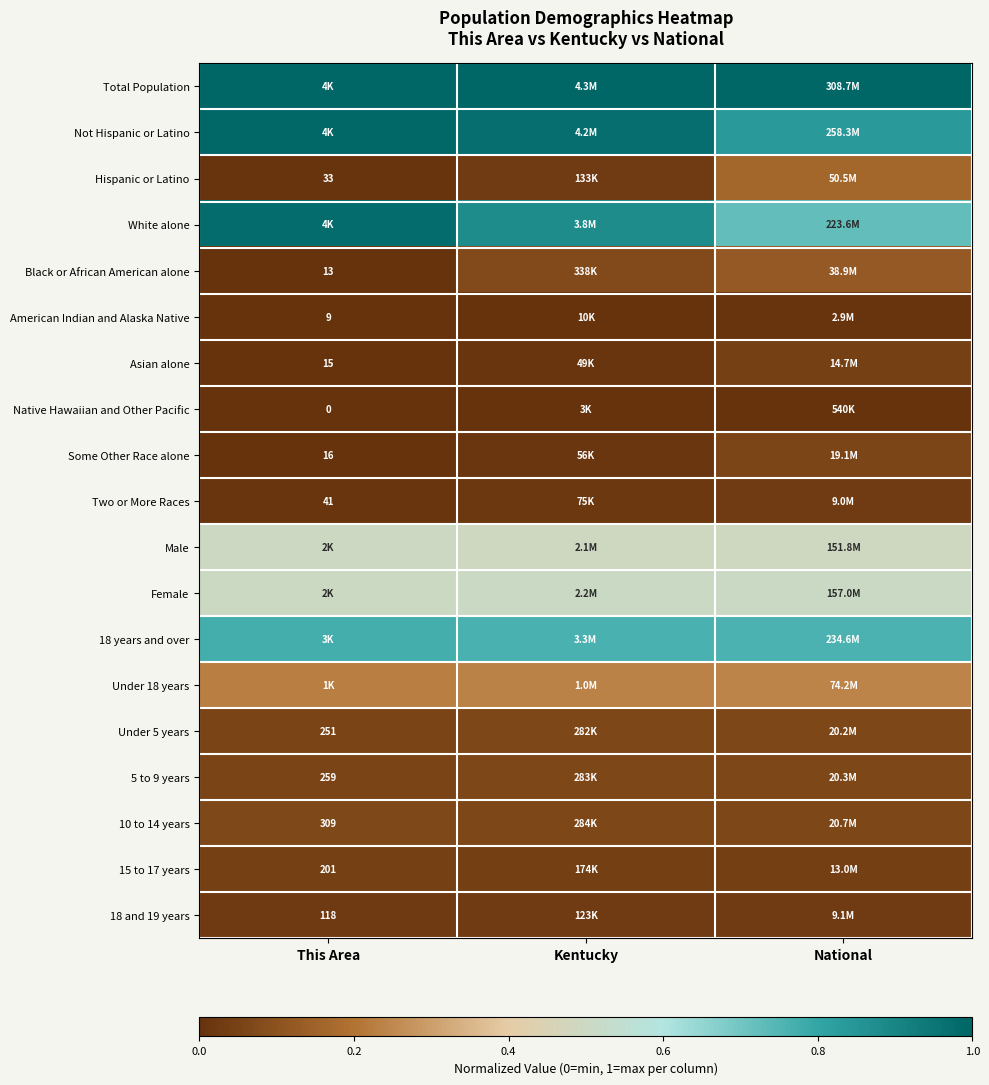

Rank the series at Kentucky from lowest to highest value.

Native Hawaiian and Other Pacific, American Indian and Alaska Native, Asian alone, Some Other Race alone, Two or More Races, 18 and 19 years, Hispanic or Latino, 15 to 17 years, Under 5 years, 5 to 9 years, 10 to 14 years, Black or African American alone, Under 18 years, Male, Female, 18 years and over, White alone, Not Hispanic or Latino, Total Population